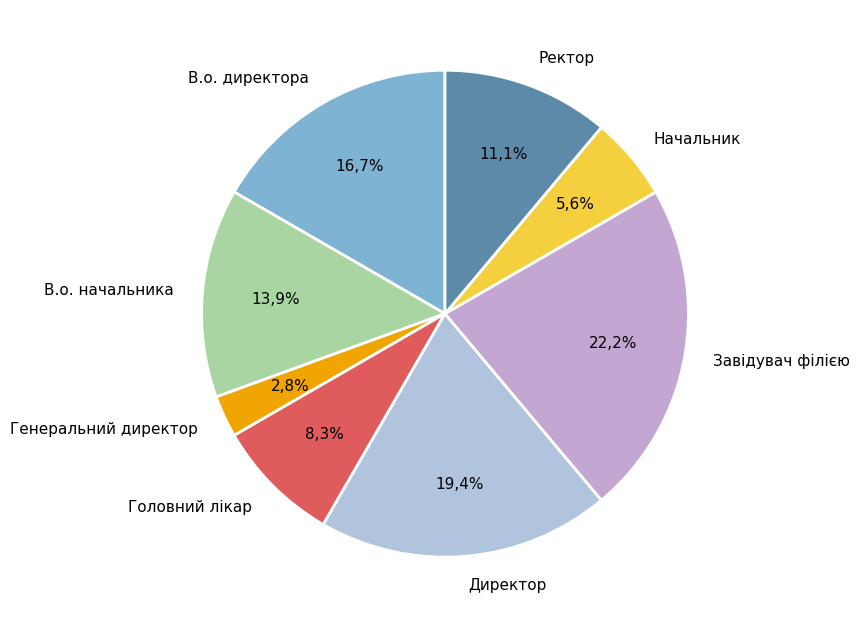

Rank the categories by value from highest to lowest.

Завідувач філією, Директор, В.о. директора, В.о. начальника, Ректор, Головний лікар, Начальник, Генеральний директор